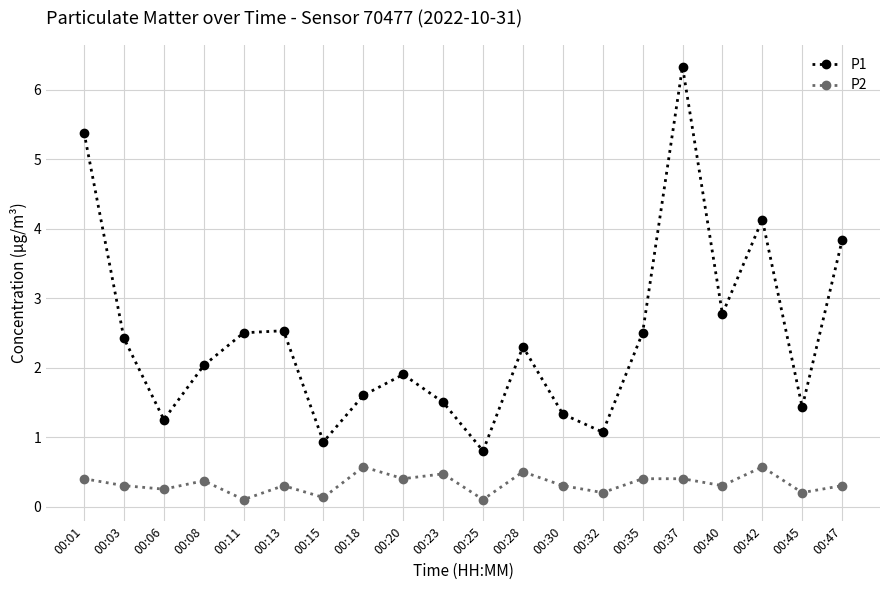

True or false: P1 and P2 intersect in this chart.

False